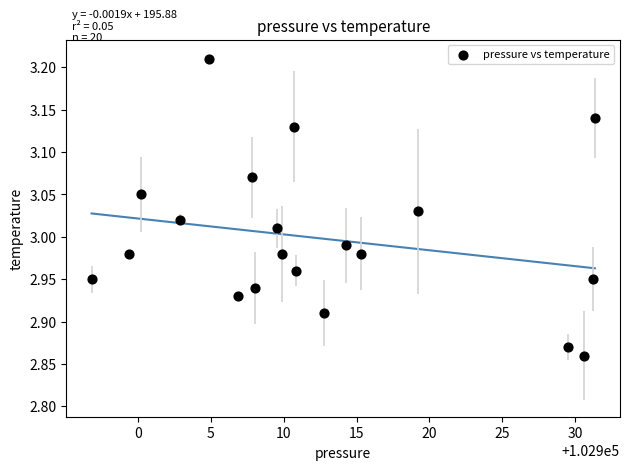

What is the range of X values (max minus min)?

34.5